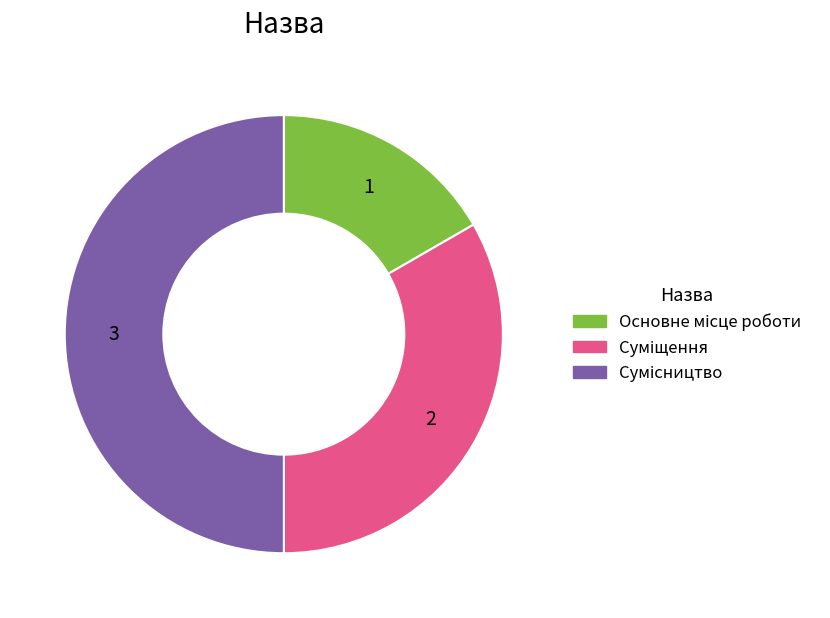

Is Основне місце роботи the majority of the pie?

No